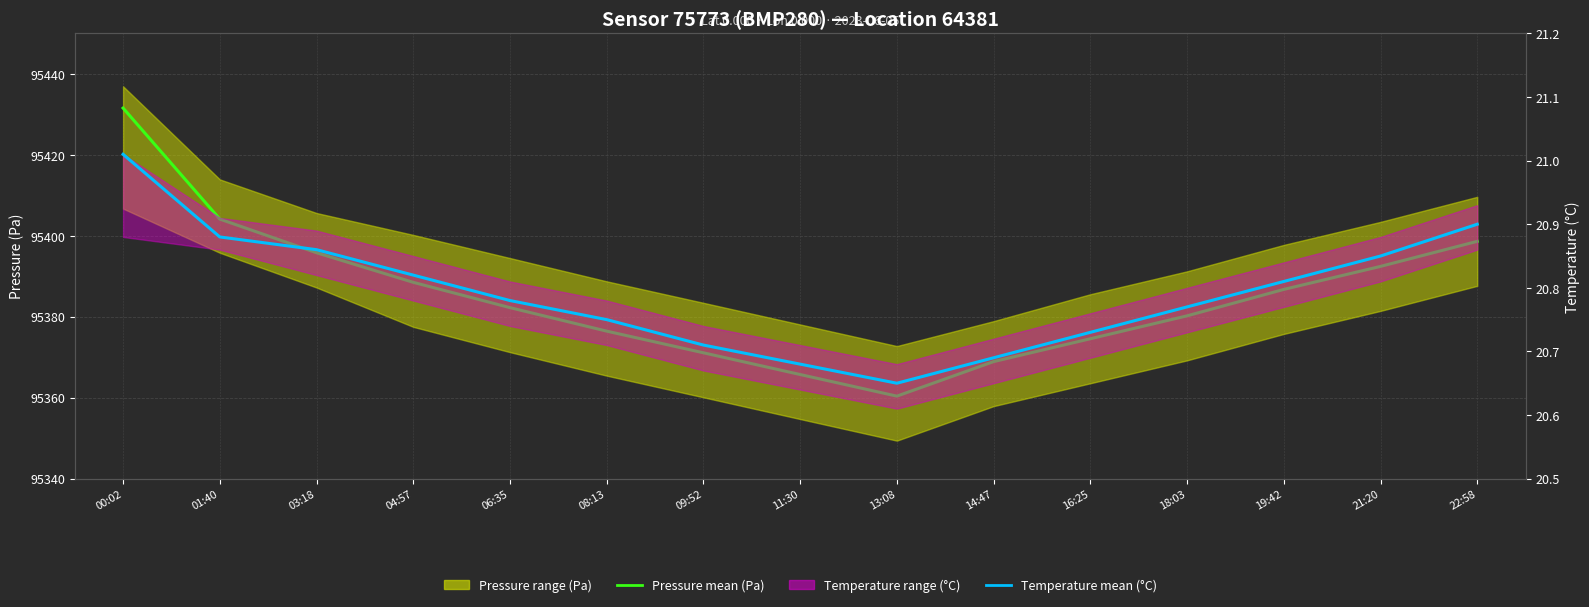

How many lines are shown in the chart?

2